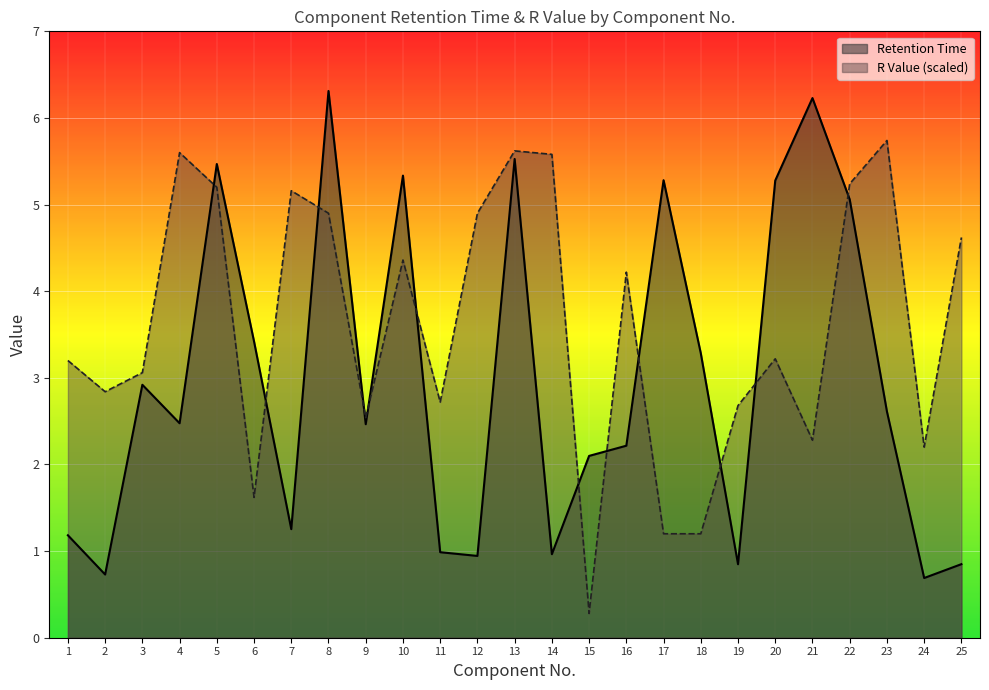

True or false: Retention Time has a value of 2.1 at 15.

True